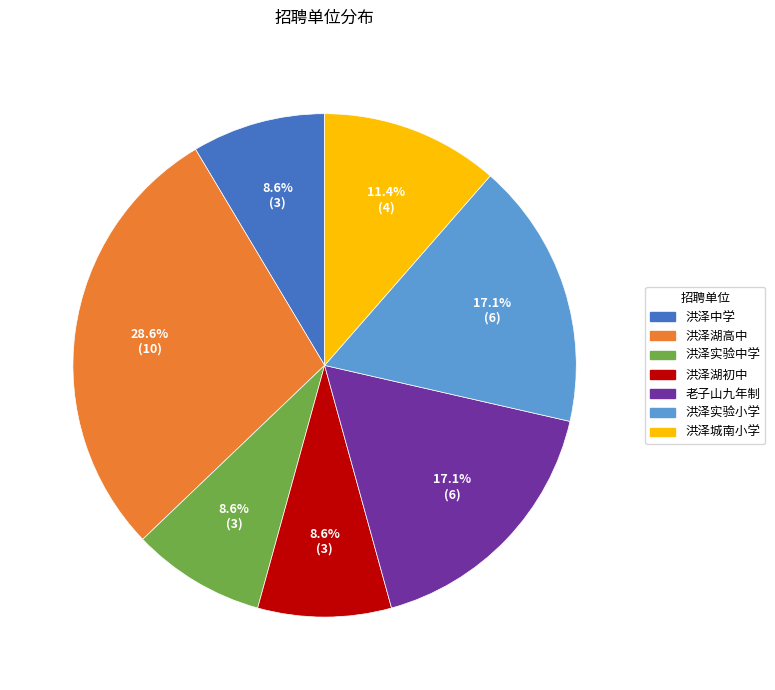

Does any single category account for the majority?

No